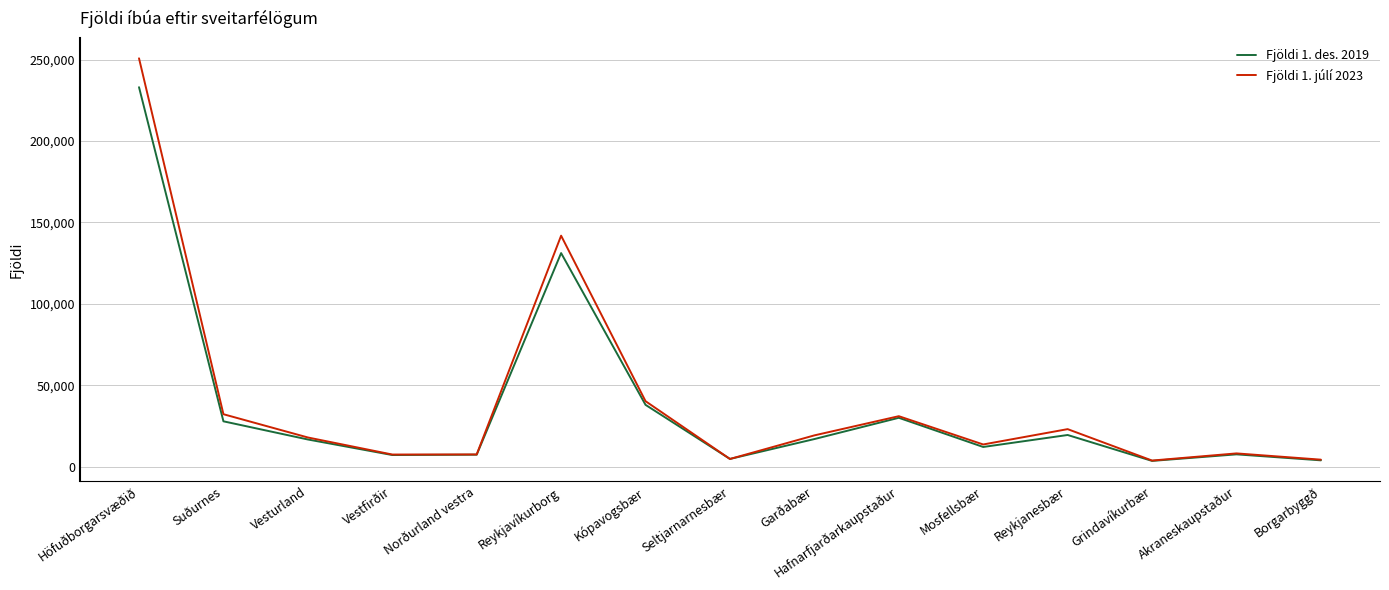

True or false: Fjöldi 1. júlí 2023 has a value of 26266 at Vesturland.

False